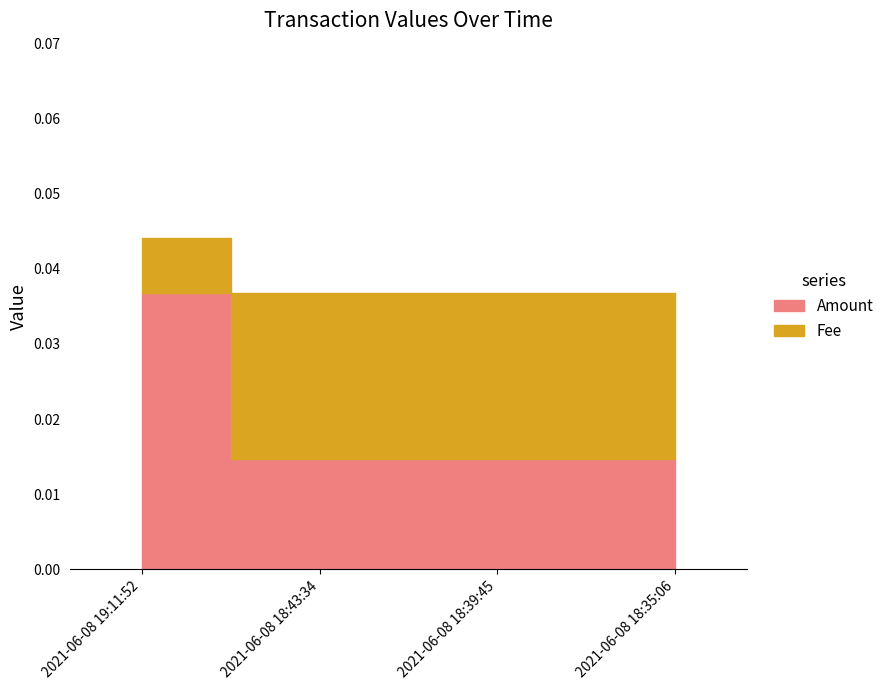

How many data points does each series have?

4